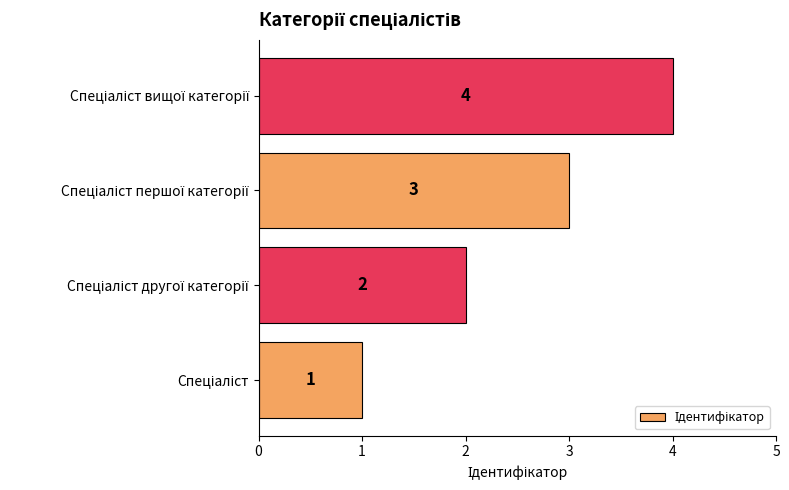

What is the difference between the maximum and minimum values?

3